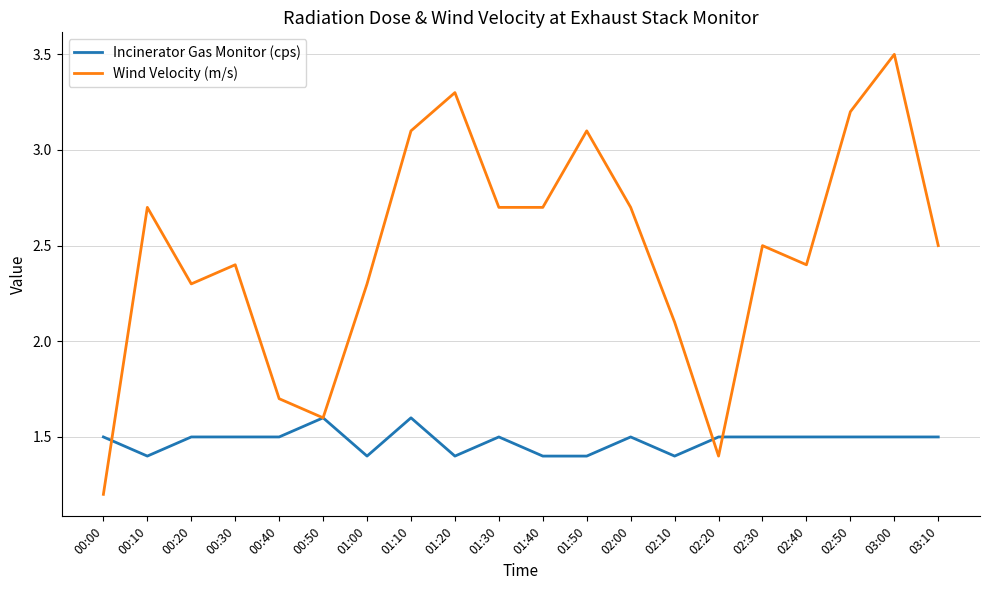

Which series has the largest range (max minus min)?

Wind Velocity (m/s)